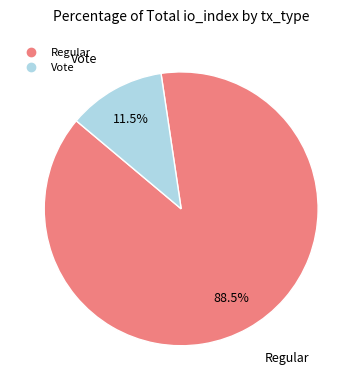

Approximately how many times larger is the value at Regular compared to Vote?

7.7